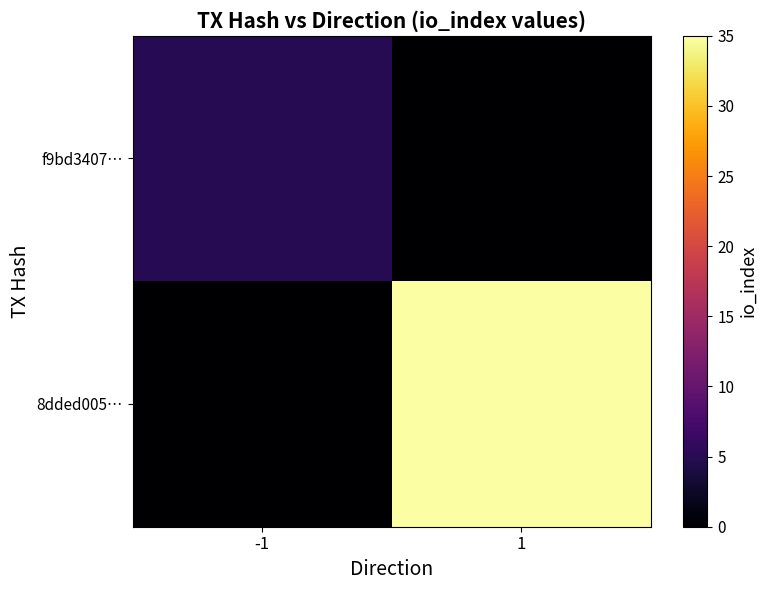

Rank the series at -1 from lowest to highest value.

8dded005…, f9bd3407…